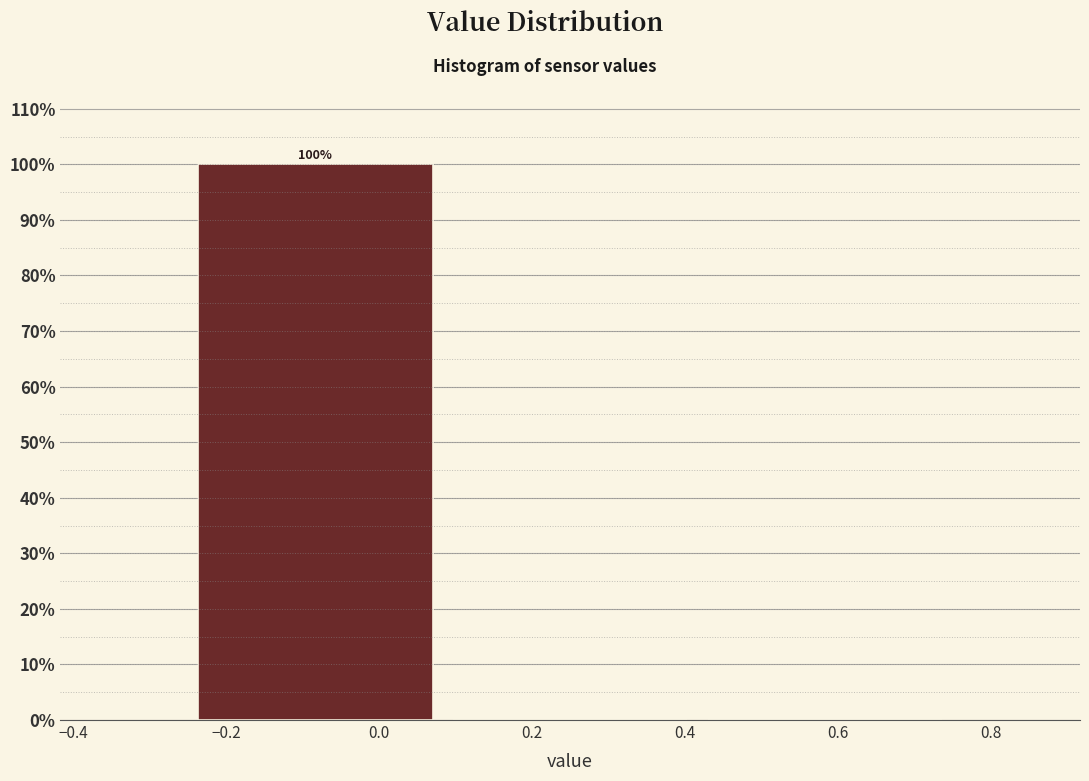

Which range on the x-axis has the tallest bar?

-0.24 to 0.08